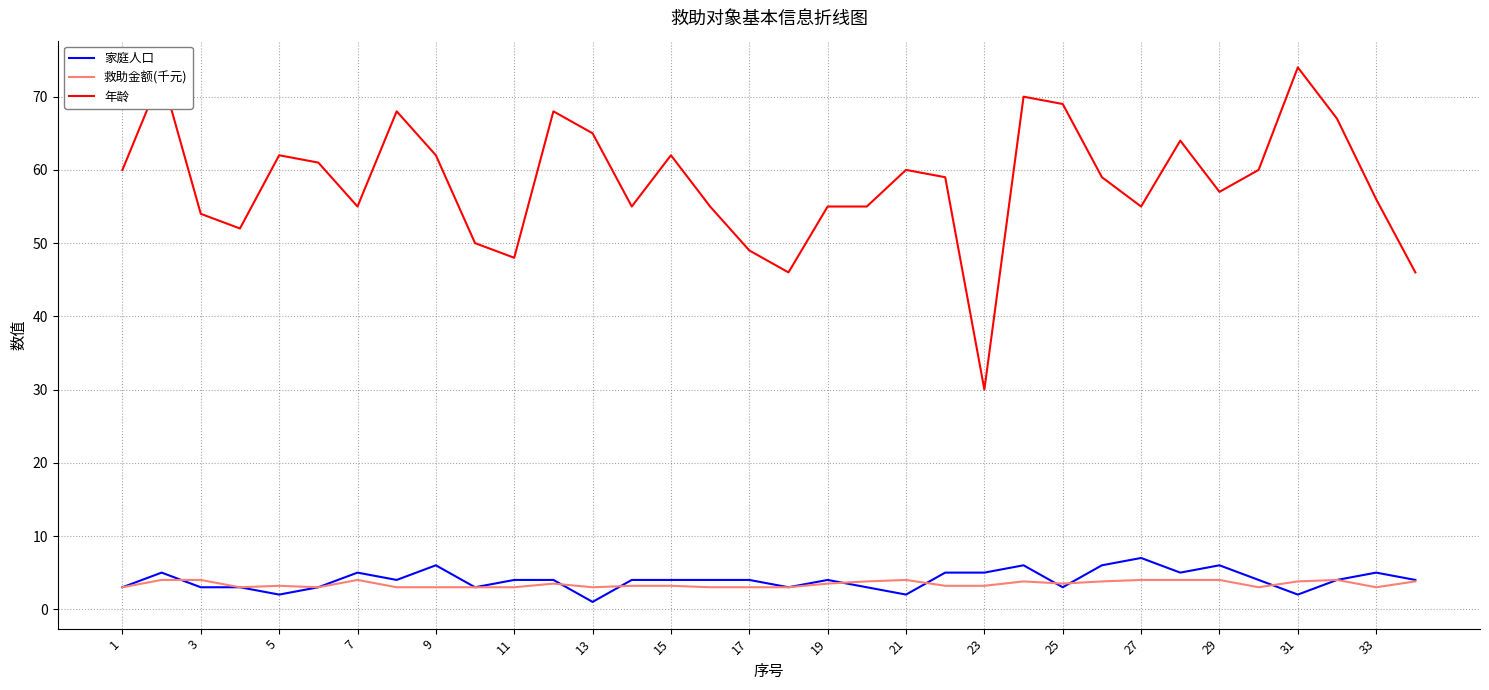

What is the sum of all 救助金额(千元) values?

116.5